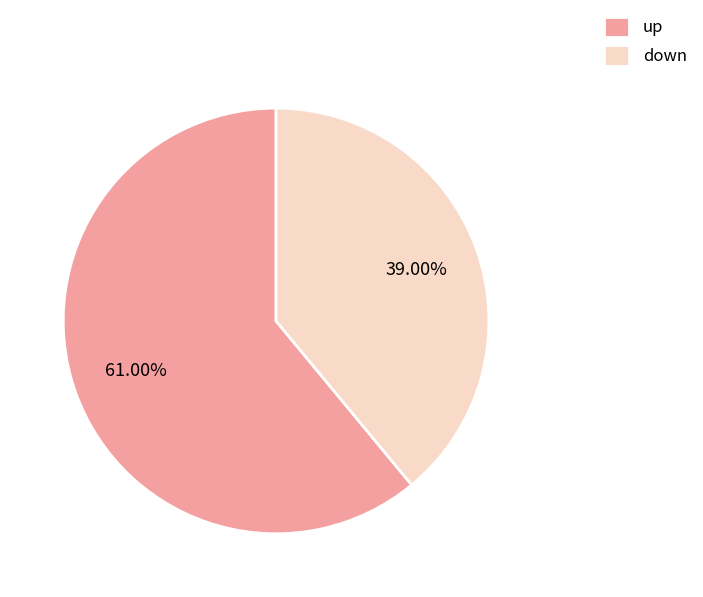

How many slices are in this pie chart?

2